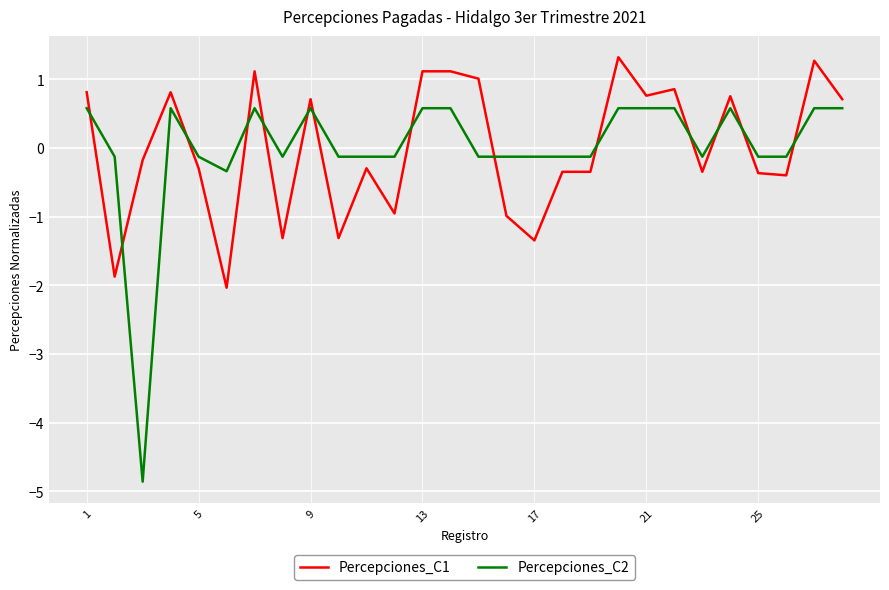

What is the lowest value of the Percepciones_C2 series?

-4.9